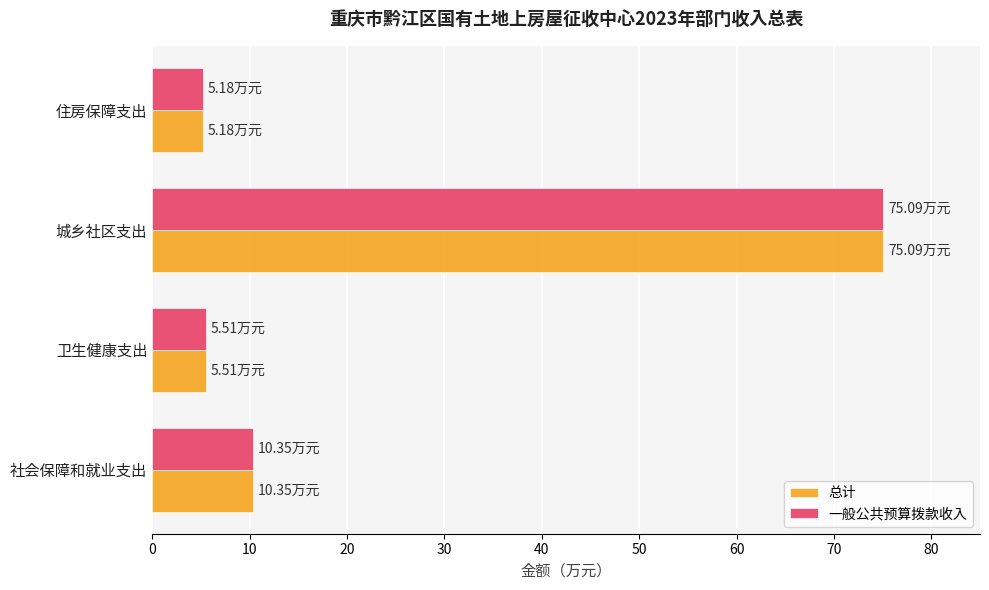

How many values in the 总计 series are below 10?

2